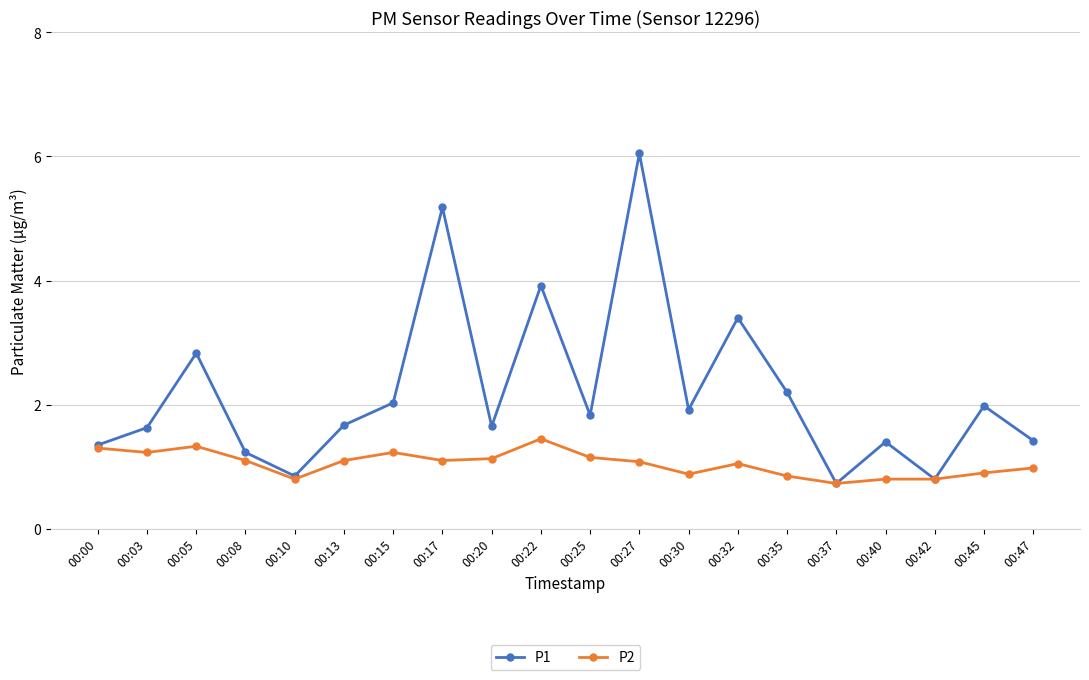

Is it true that P1 equals 3.4 at 00:27?

False